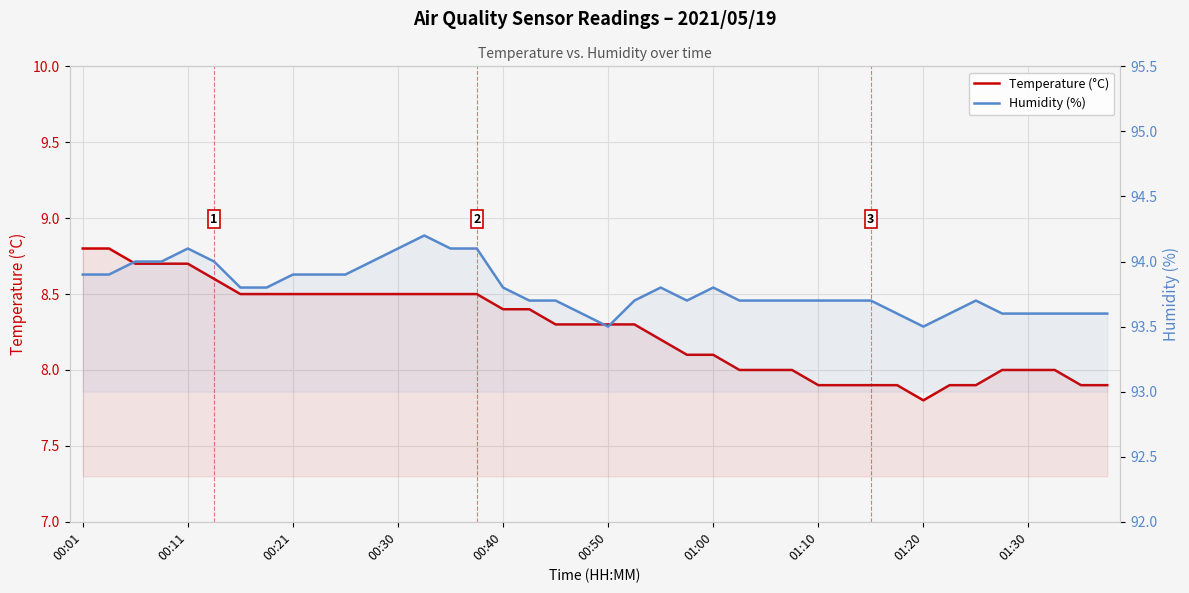

Reading left to right, list all the values displayed in this chart.

Temperature (°C): 8.8	8.8	8.7	8.7	8.7	8.6	8.5	8.5	8.5	8.5	8.5	8.5	8.5	8.5	8.5	8.5	8.4	8.4	8.3	8.3	8.3	8.3	8.2	8.1	8.1	8.0	8.0	8.0	7.9	7.9	7.9	7.9	7.8	7.9	7.9	8.0	8.0	8.0	7.9	7.9
Humidity (%): 93.9	93.9	94.0	94.0	94.1	94.0	93.8	93.8	93.9	93.9	93.9	94.0	94.1	94.2	94.1	94.1	93.8	93.7	93.7	93.6	93.5	93.7	93.8	93.7	93.8	93.7	93.7	93.7	93.7	93.7	93.7	93.6	93.5	93.6	93.7	93.6	93.6	93.6	93.6	93.6